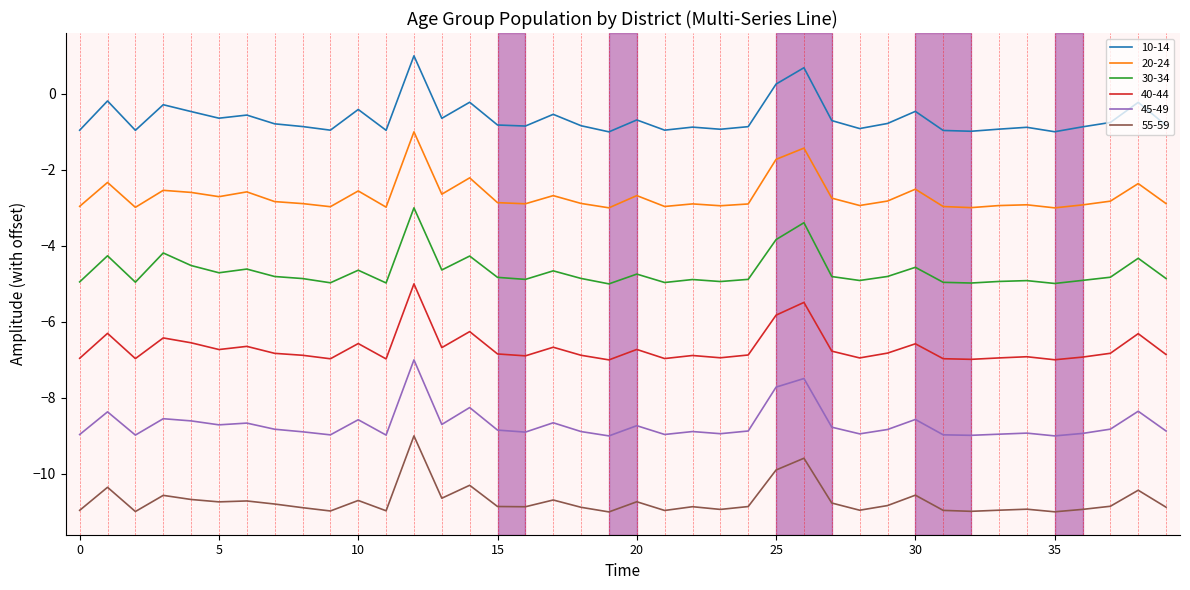

What is the sum of all 40-44 values?

-267.6